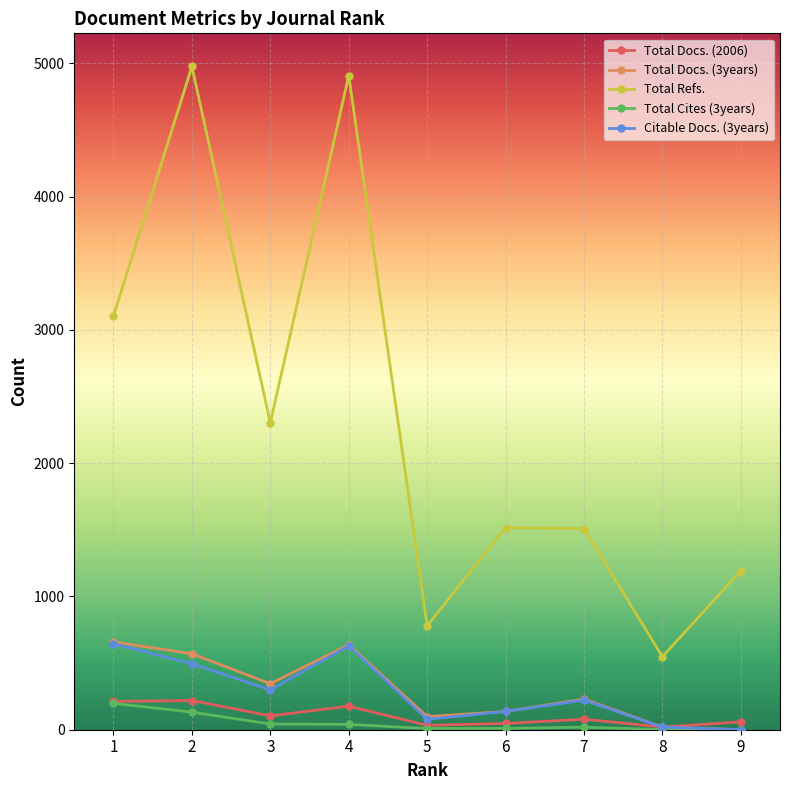

Which series has the largest total across all categories?

Total Refs.